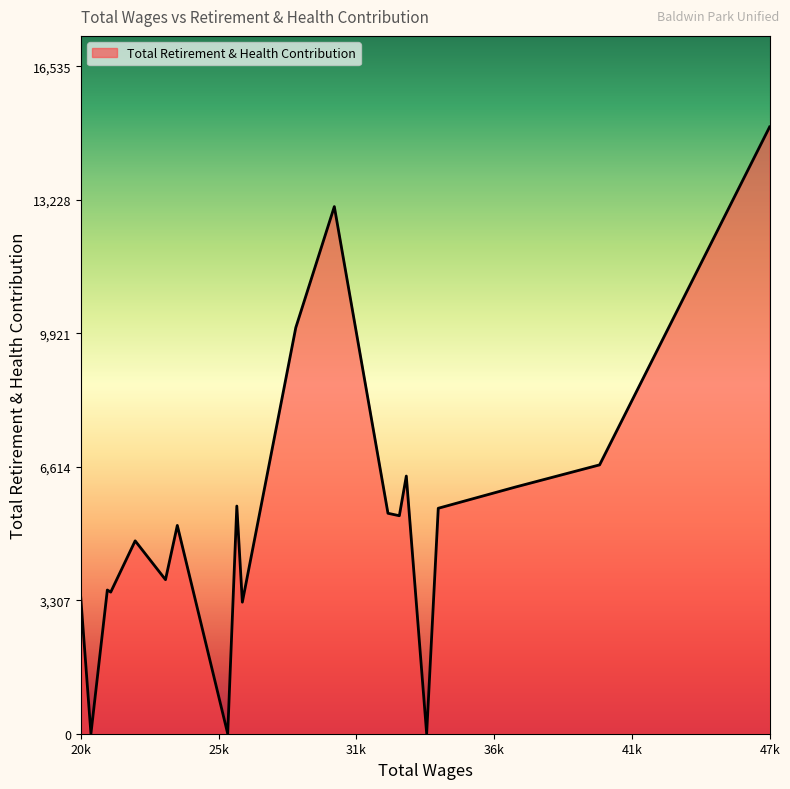

What is the average value?

5342